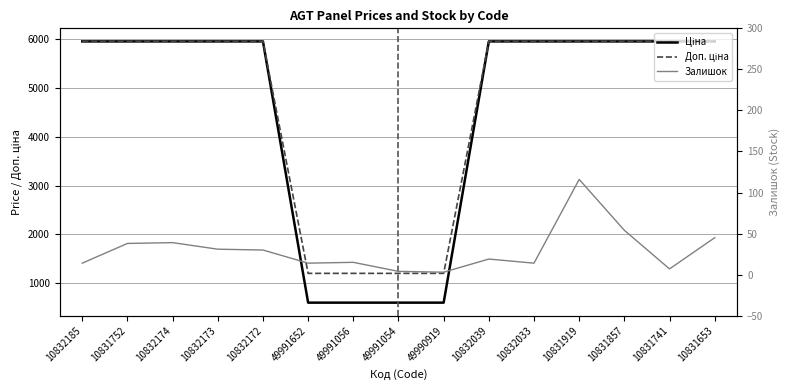

What are all the series names shown in the legend?

Ціна, Доп. ціна, Залишок